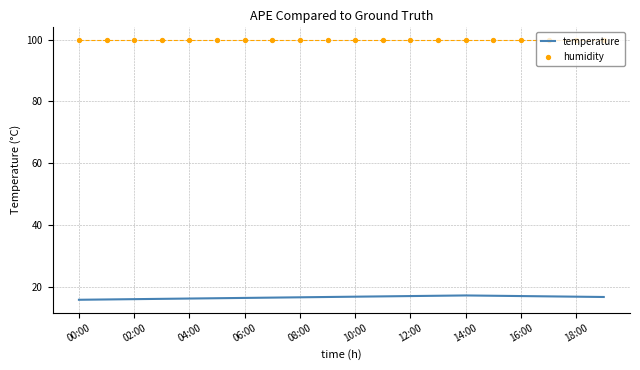

Which series has the widest spread of Y values?

temperature